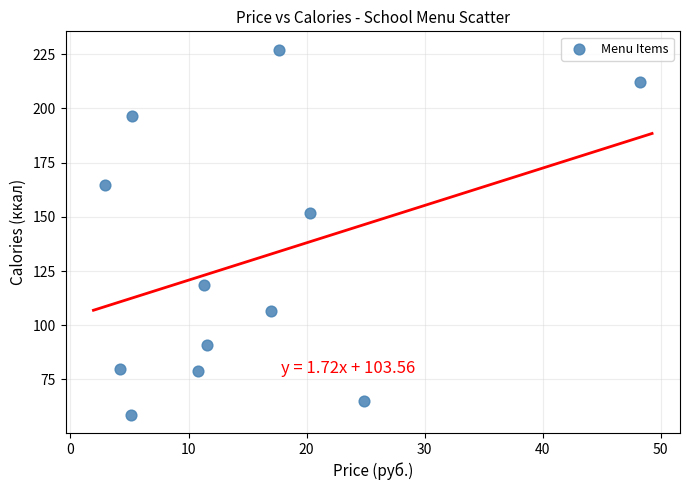

What Y value in the scatter plot is closest to 142?

152.0